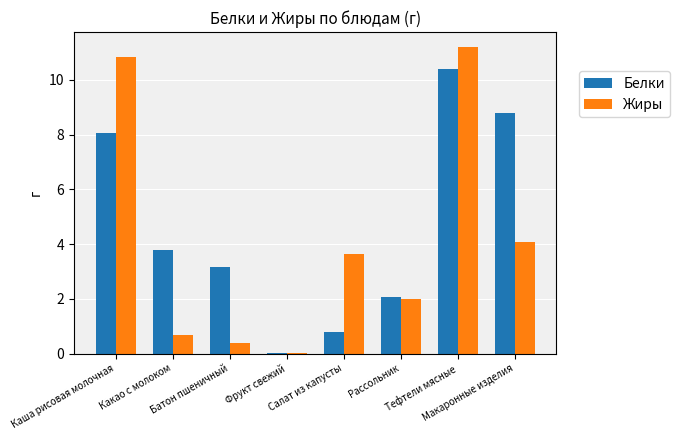

Is the value of Жиры at Рассольник greater than the value of Белки at Салат из капусты?

Yes